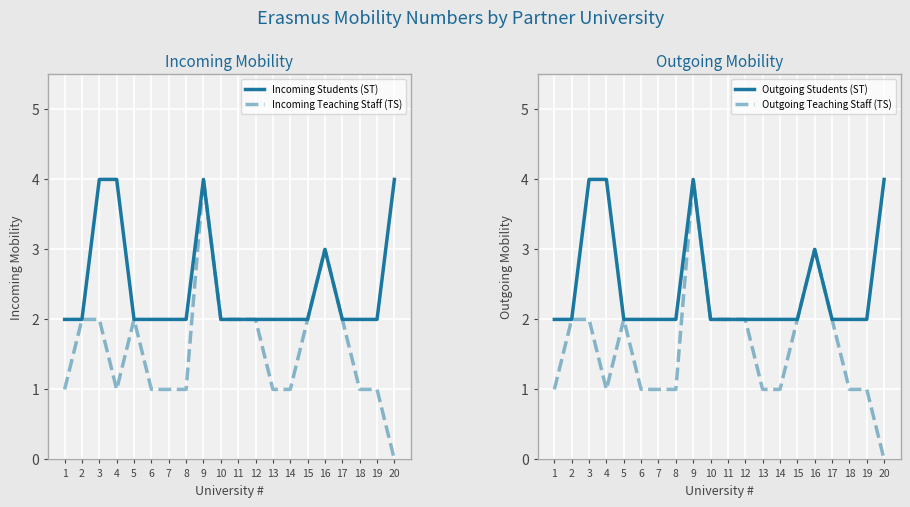

At which category does the chart reach its minimum across all series?

20